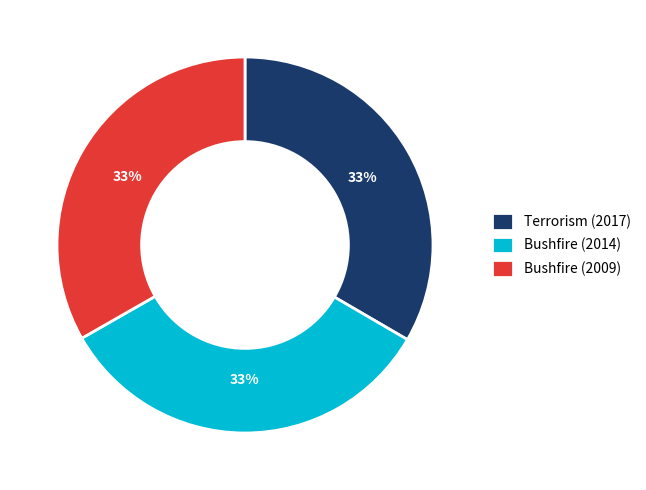

Is there any slice that represents more than half of the pie?

No